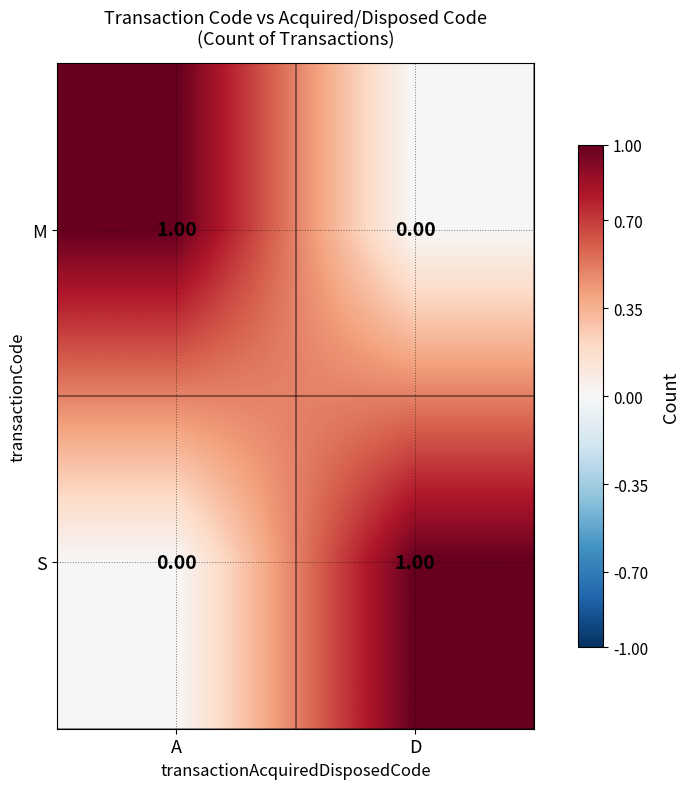

Where is S nearest to the value 0?

A